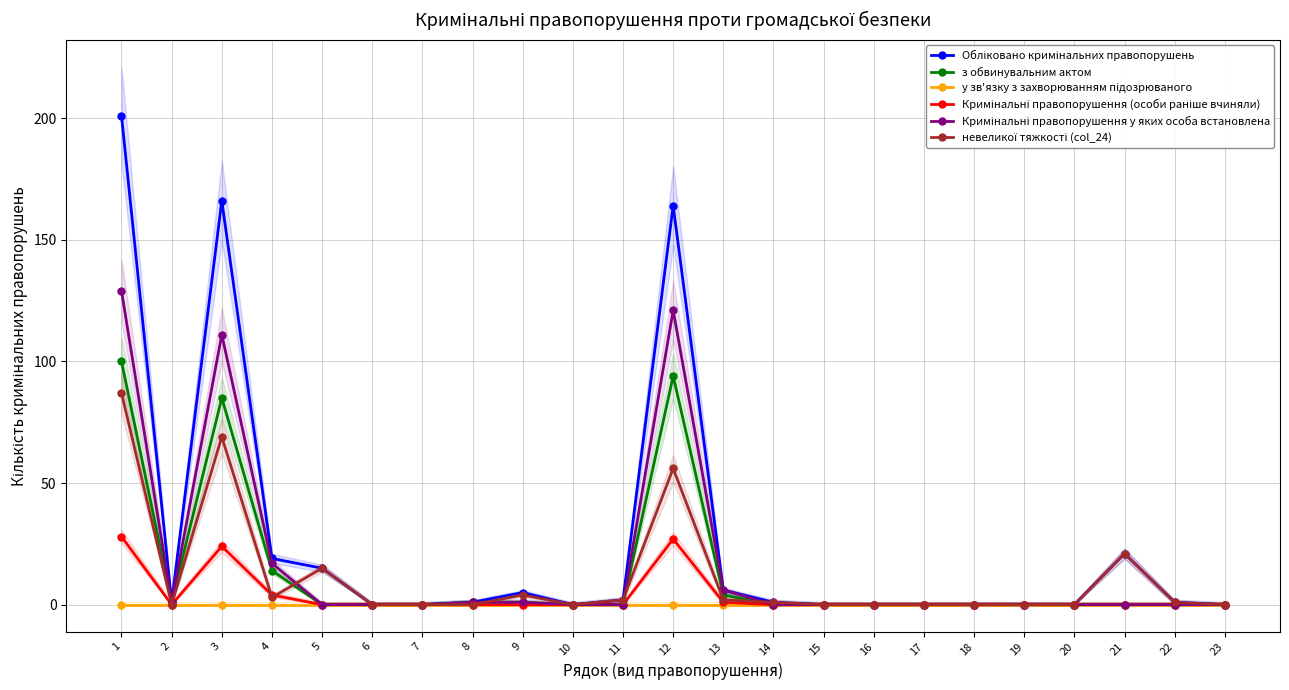

Count the number of data series in this chart.

6